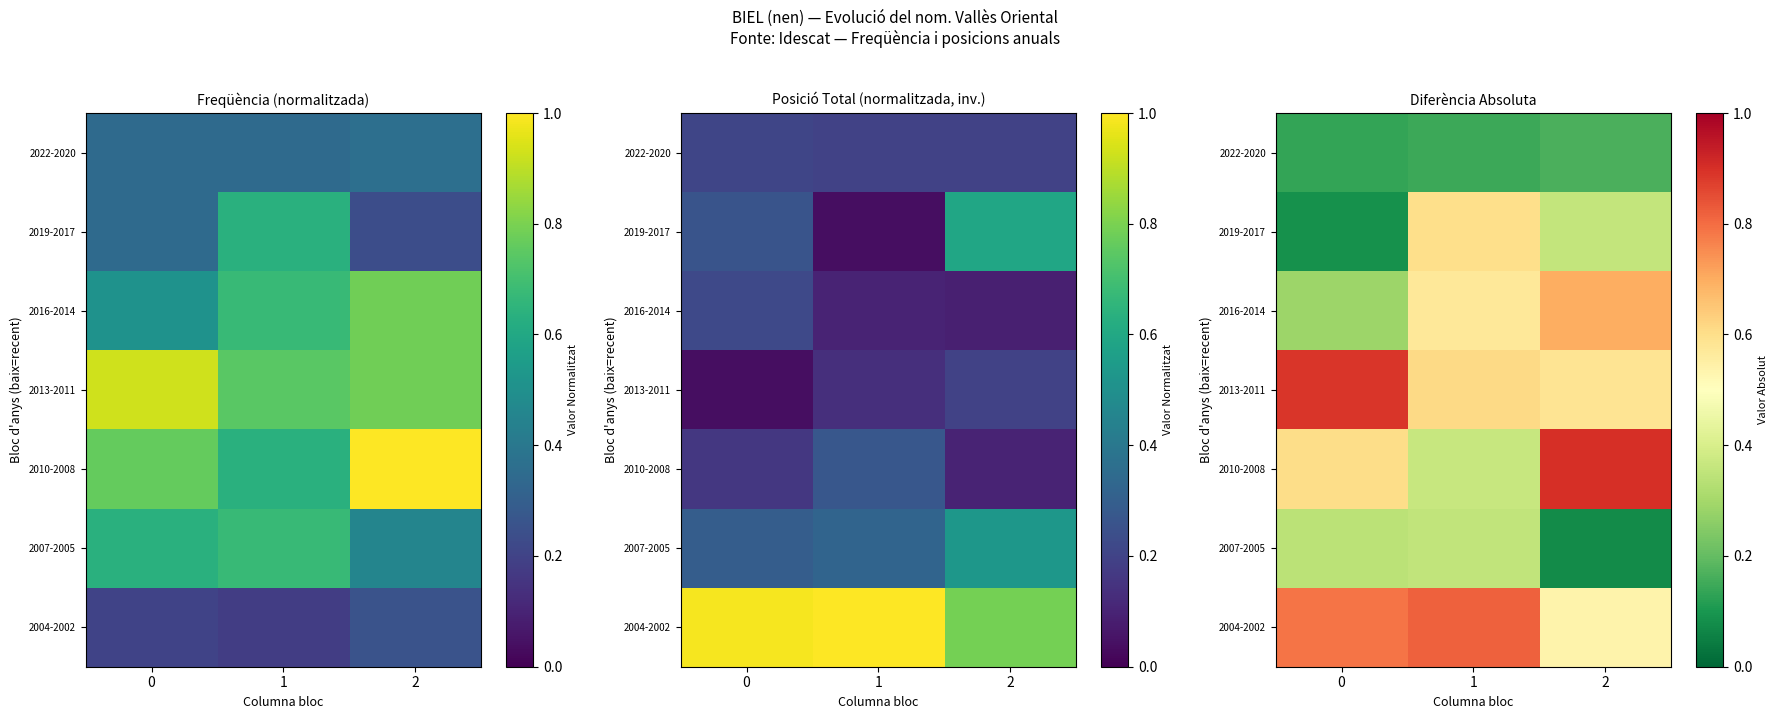

List the labels in order of 2019-2017 value, largest first.

1, 2, 0